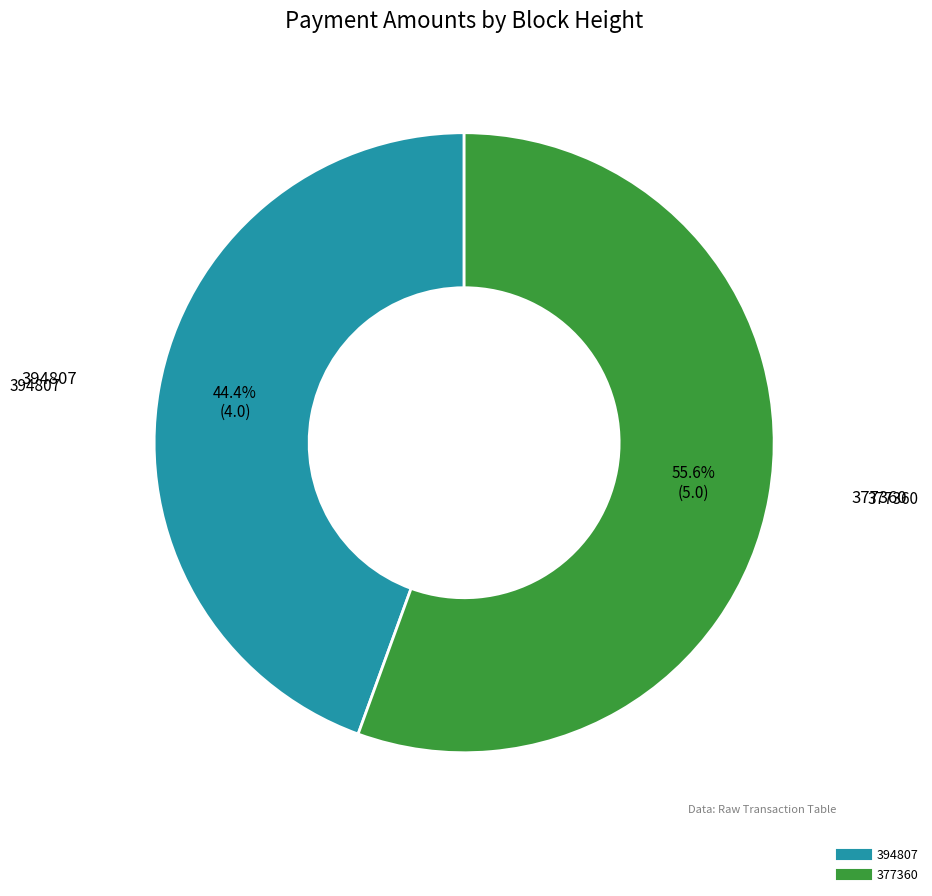

How many segments does this pie chart have?

2